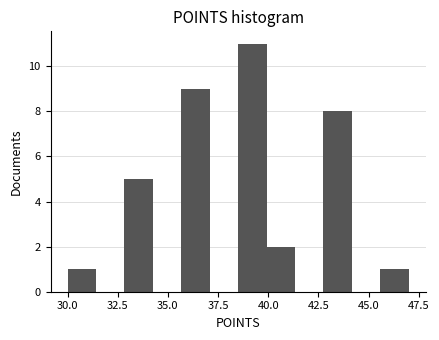

Around what value on the x-axis is the tallest bar? Give the approximate position of its centre, as read against the axis.

39.0